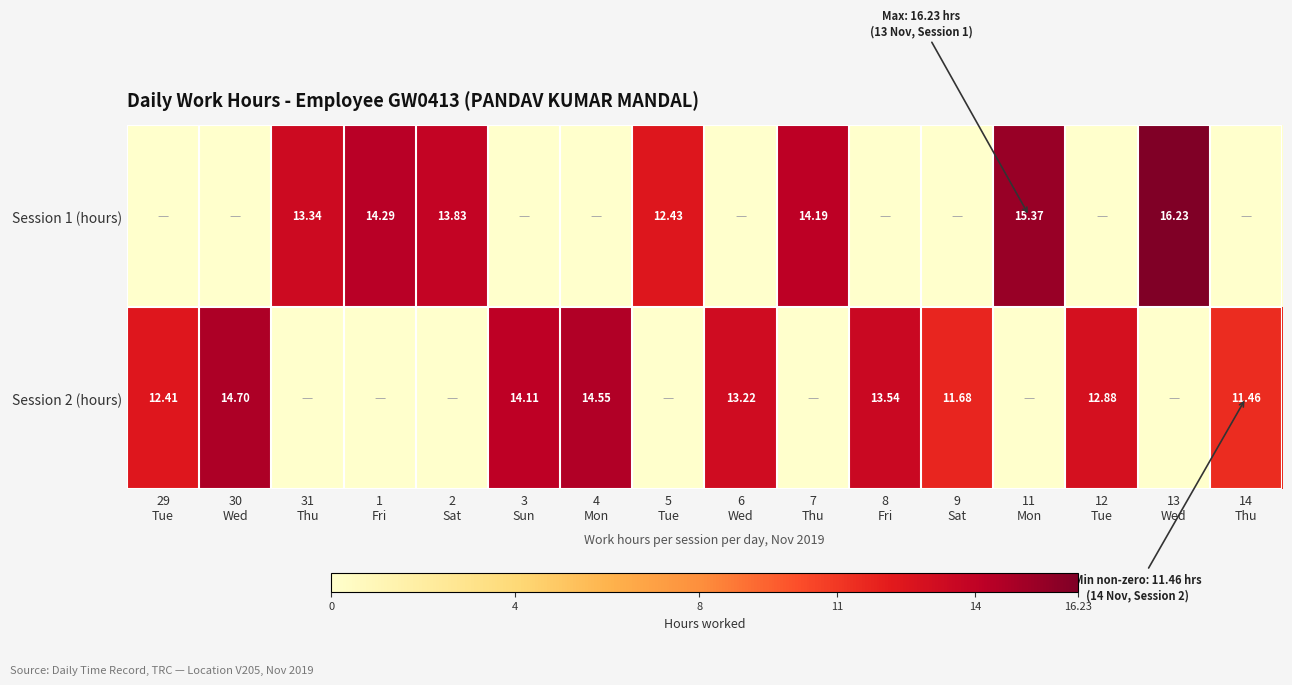

List the series in order of their overall mean, highest first.

Session 2 (hours), Session 1 (hours)